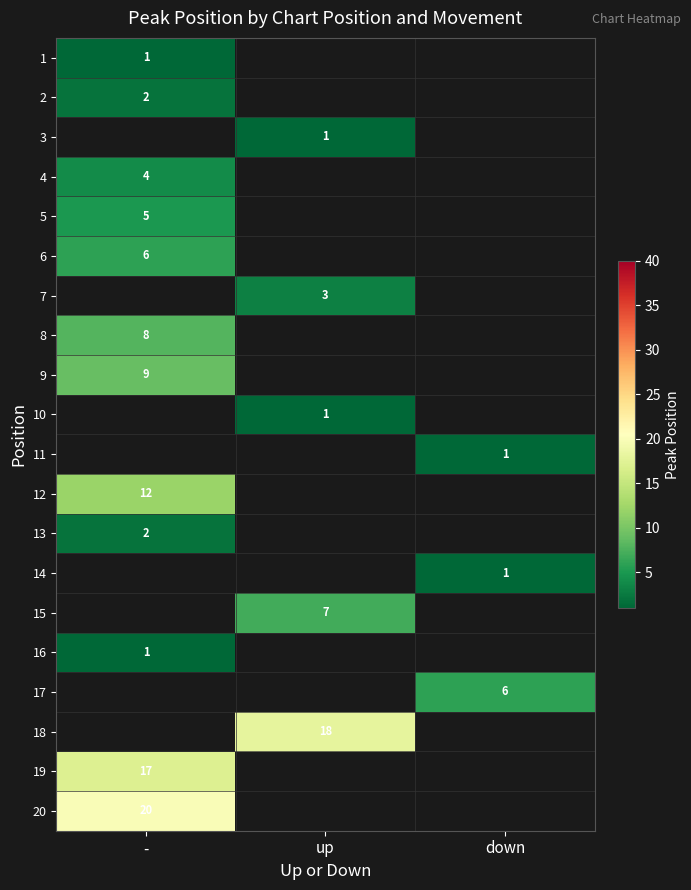

Which label corresponds to the smallest value in the chart?

-